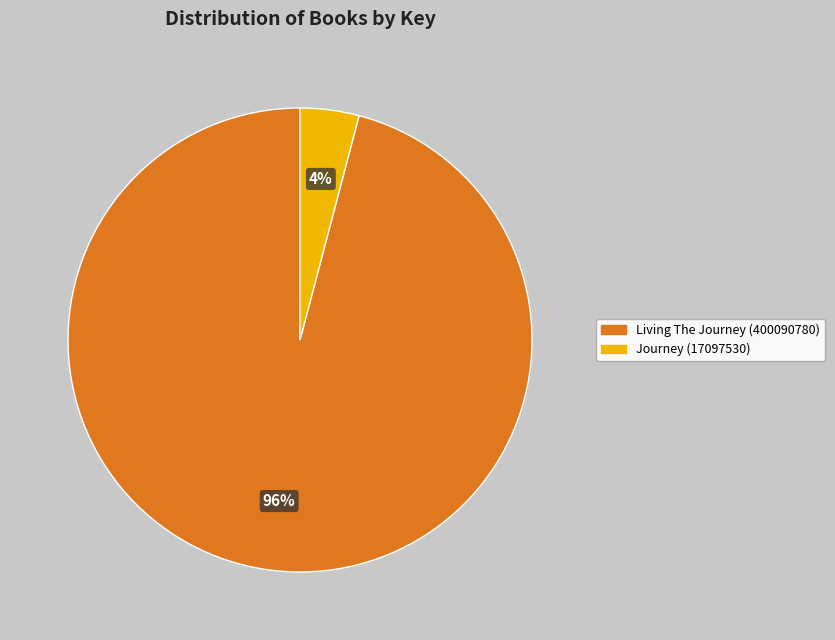

To the nearest percent, what is the average slice percentage?

50%